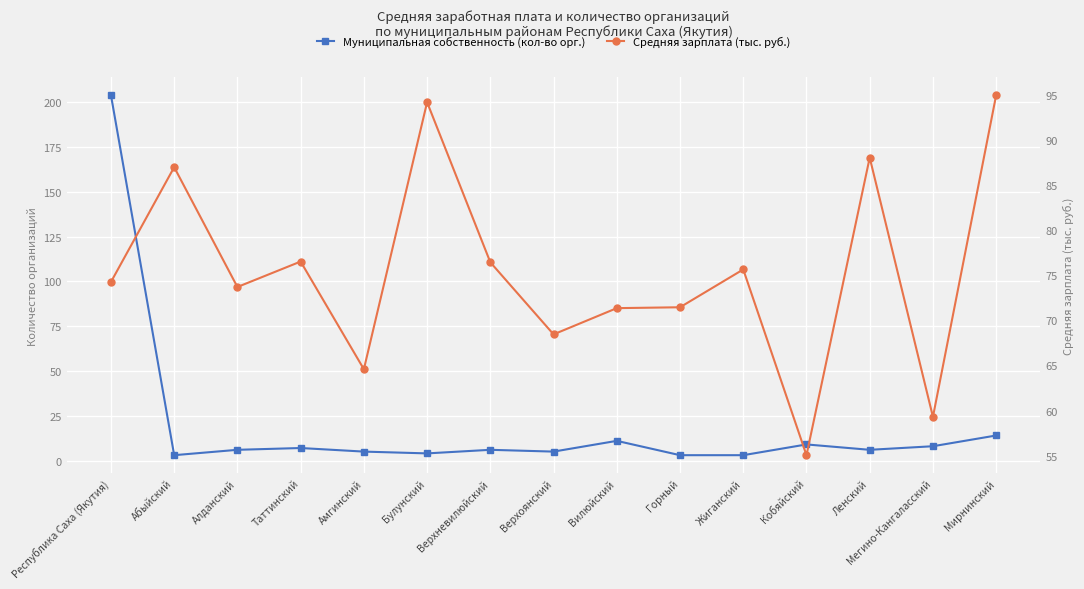

Where is the first local maximum for Средняя зарплата (тыс. руб.)?

Абыйский